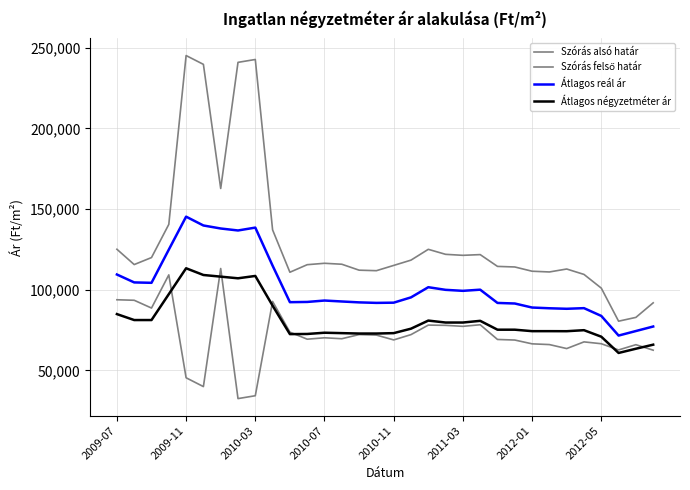

True or false: Átlagos négyzetméter ár and Átlagos reál ár intersect in this chart.

False